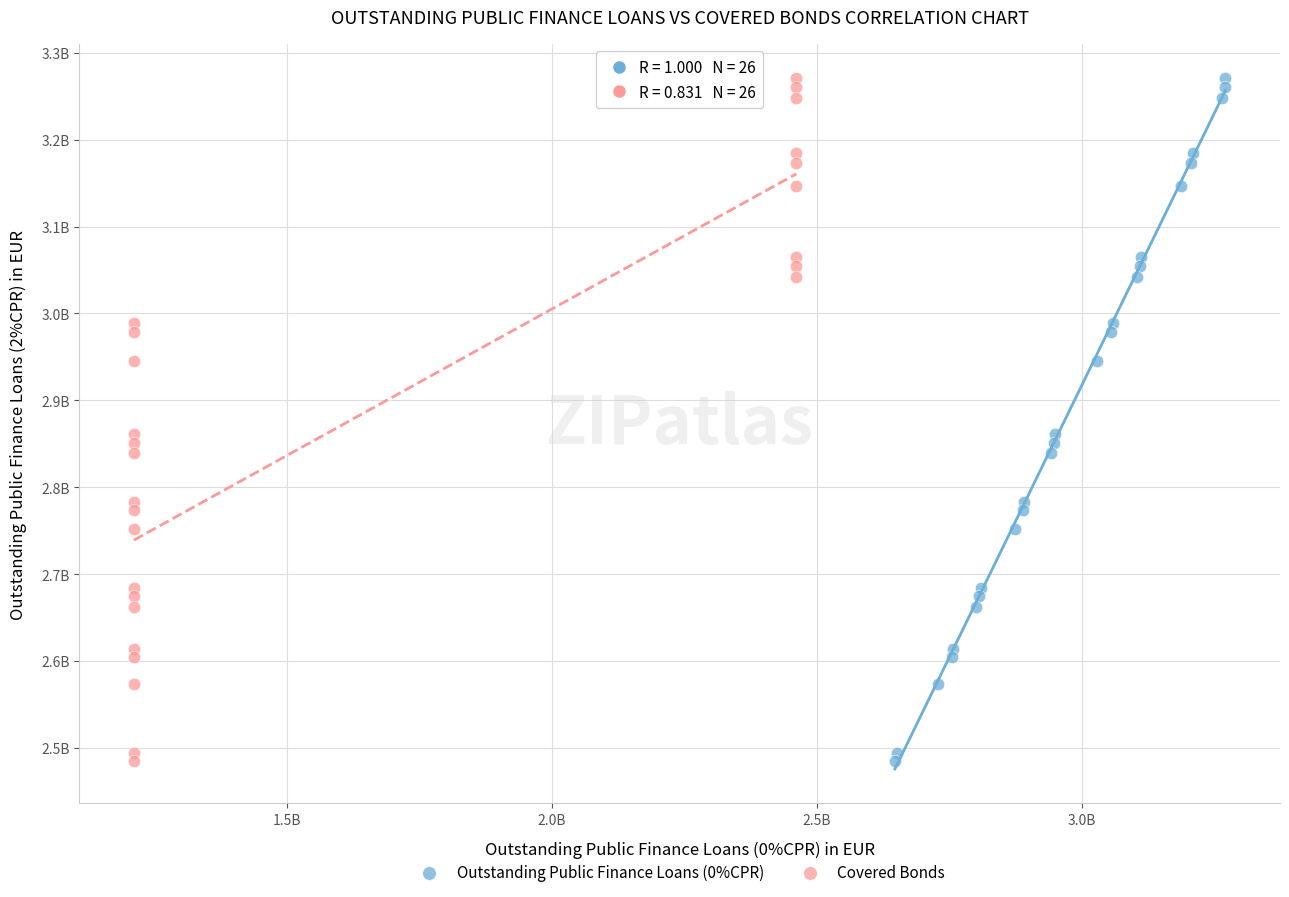

What are all the series names shown in the legend?

Outstanding Public Finance Loans (0%CPR), Covered Bonds